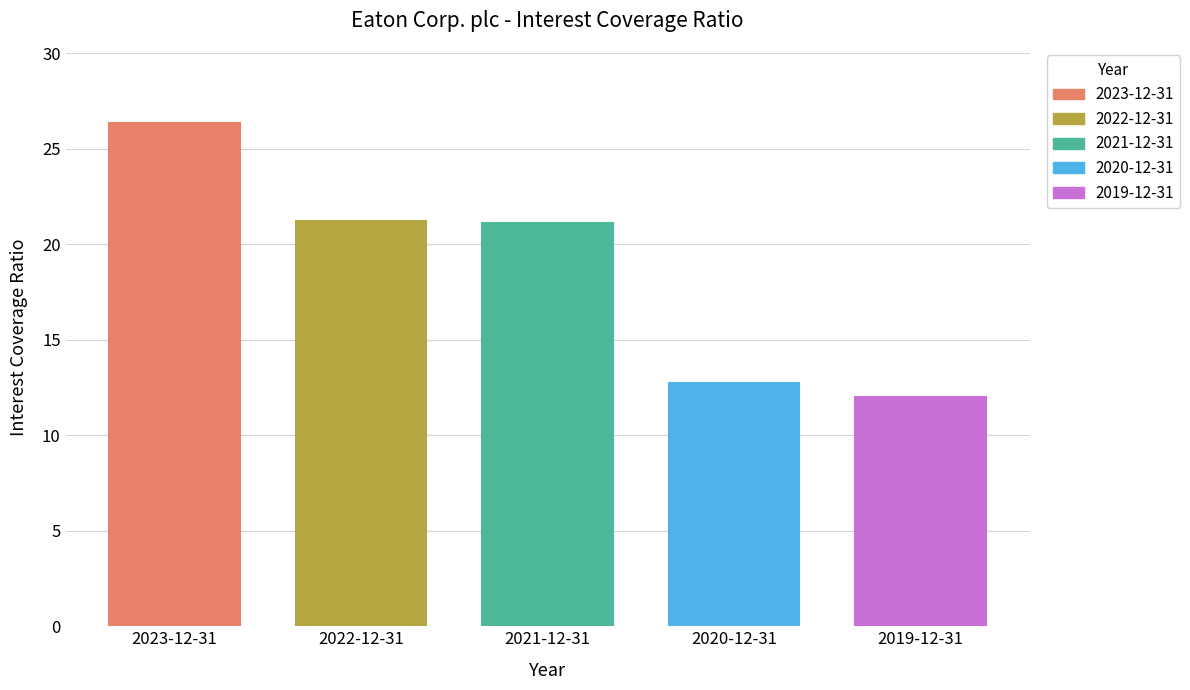

Are the bars horizontal?

No